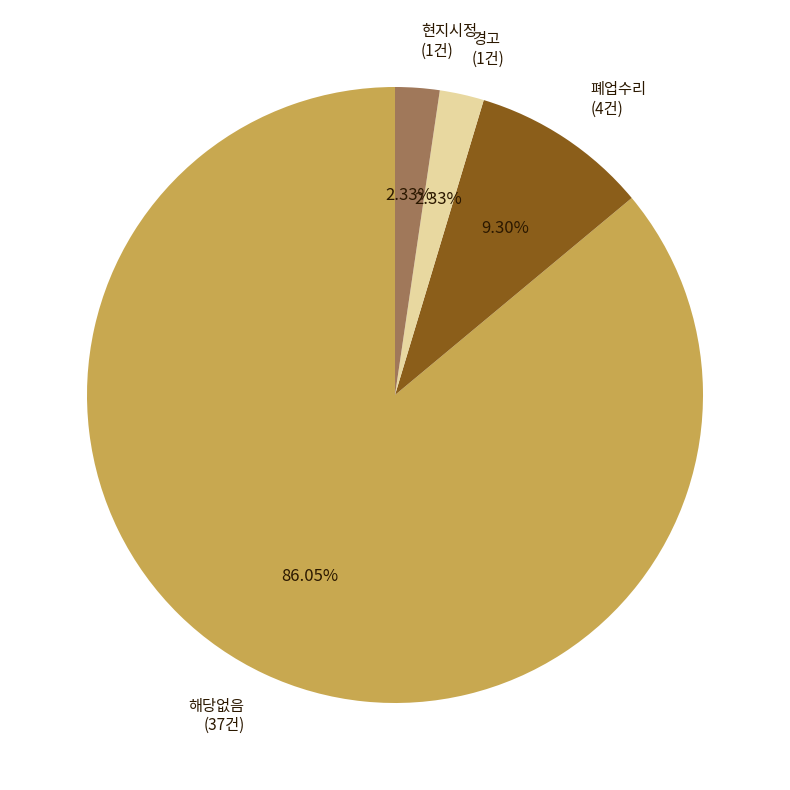

Is there any slice that represents more than half of the pie?

Yes